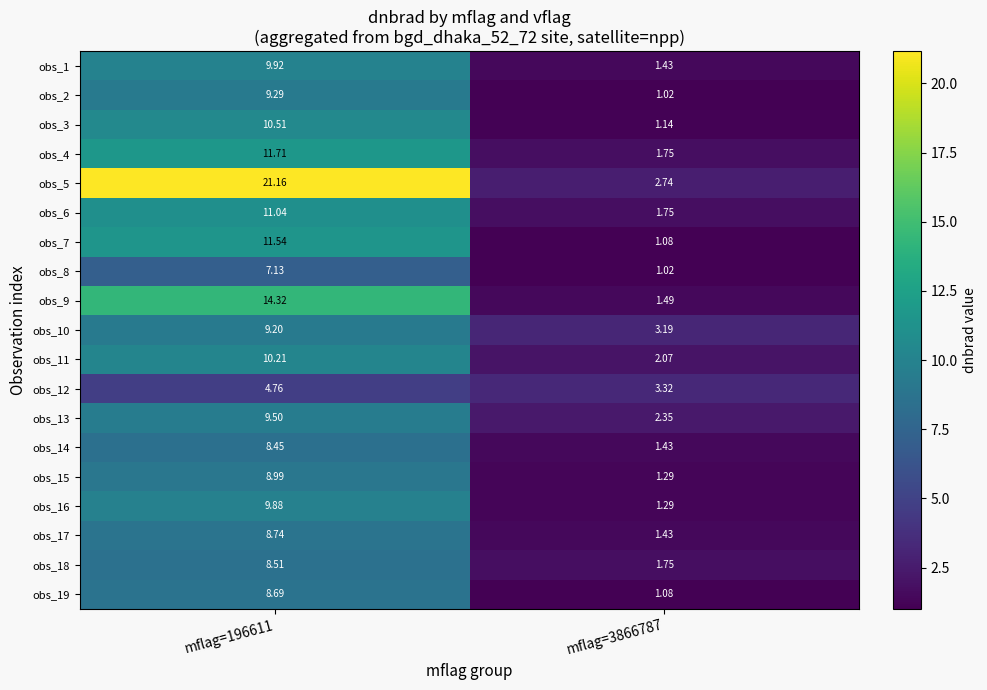

Is the value of obs_6 at mflag=196611 greater than the value of obs_11 at mflag=3866787?

Yes